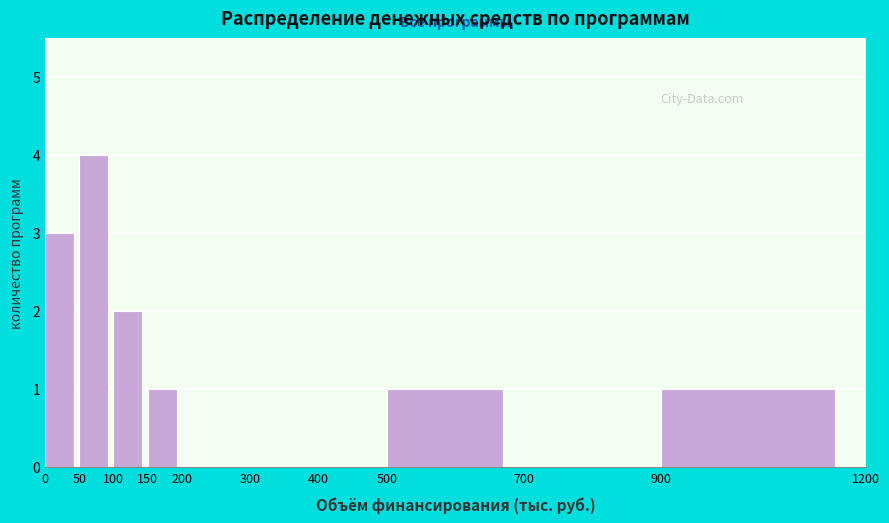

Reading left to right, transcribe this chart: for each bar, give the range it covers on the x-axis and its height. The values are not printed on the chart, so give them approximately, as read against the axis.

0 to 50: 3
50 to 100: 4
100 to 150: 2
150 to 200: 1
200 to 300: 0
300 to 400: 0
400 to 500: 0
500 to 700: 1
700 to 900: 0
900 to 1200: 1